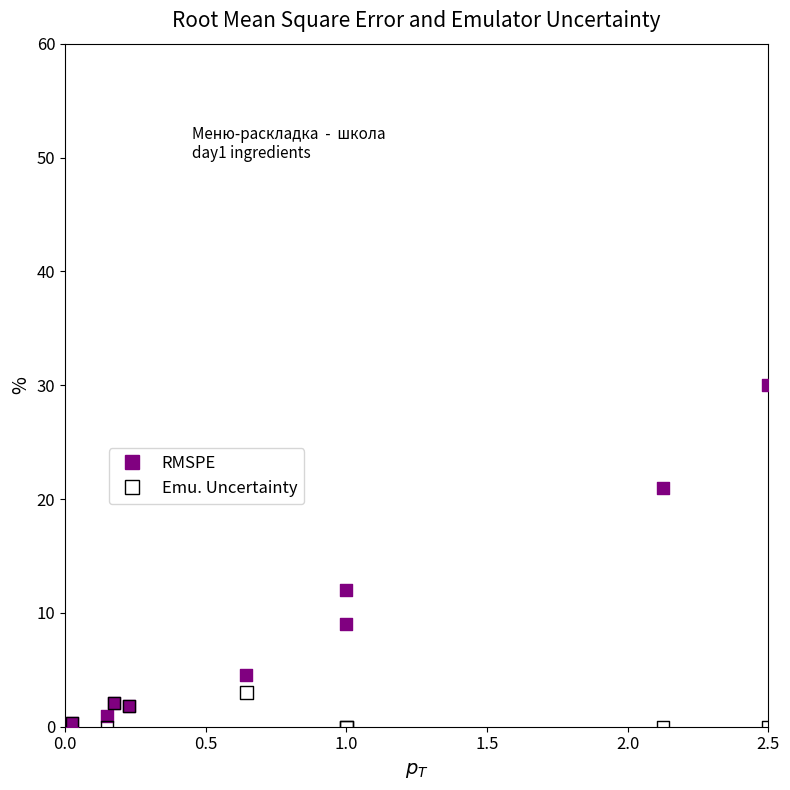

In the RMSPE series, what Y value is closest to 15?

12.0